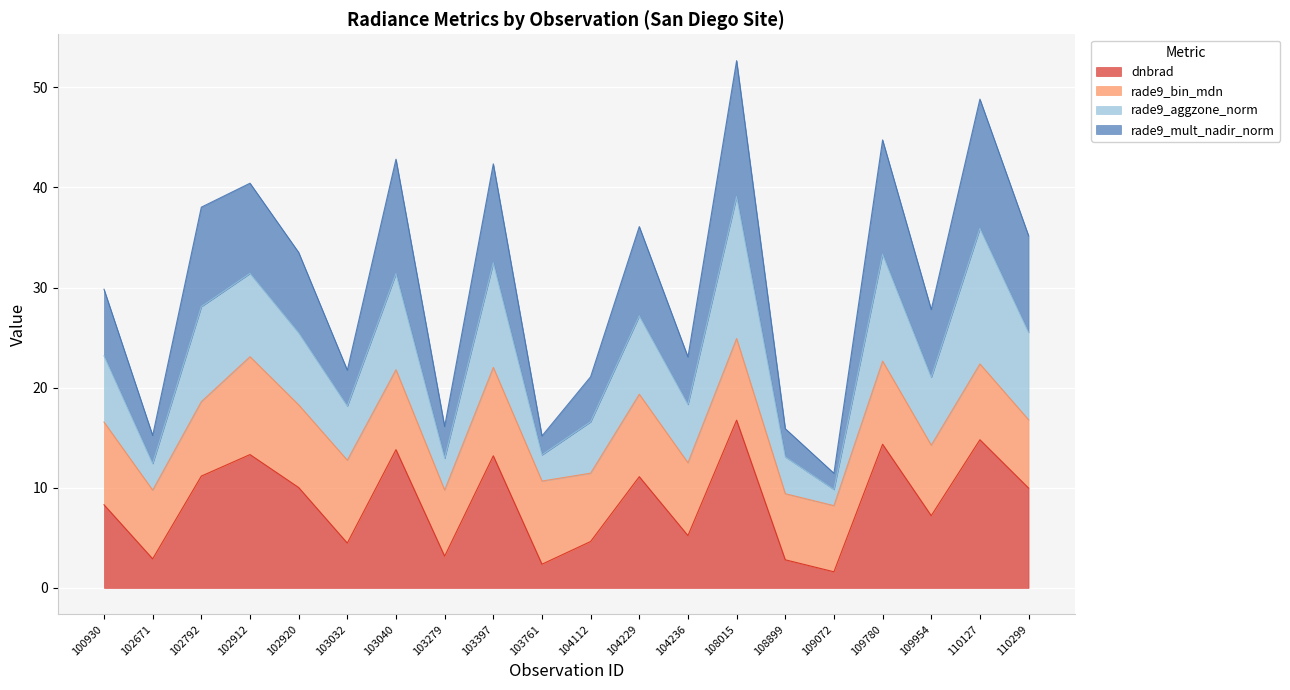

At which label does dnbrad reach its minimum?

109072